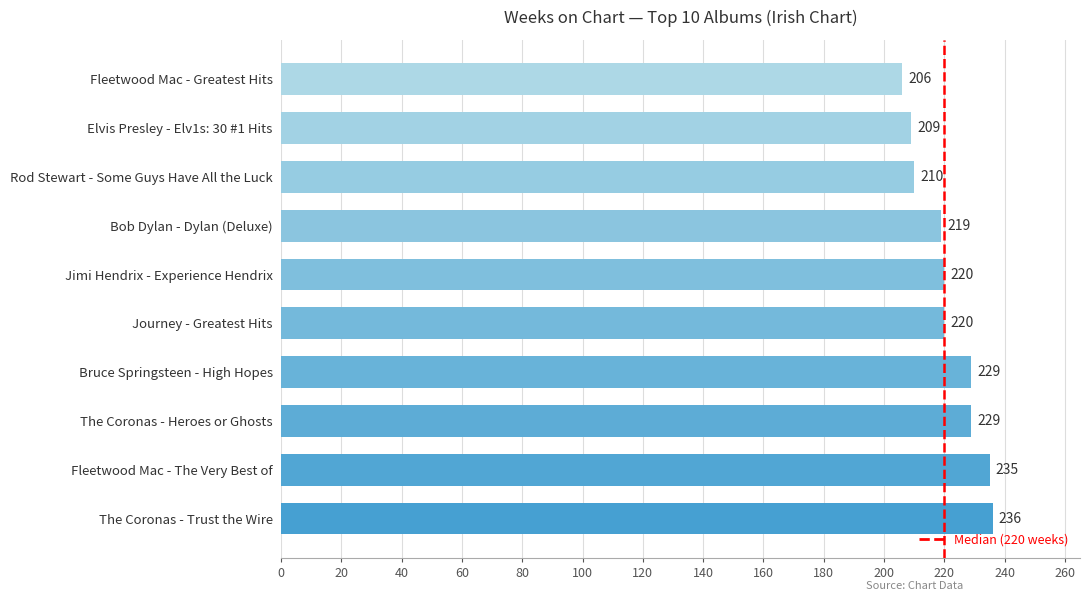

How many data points are less than 220?

4